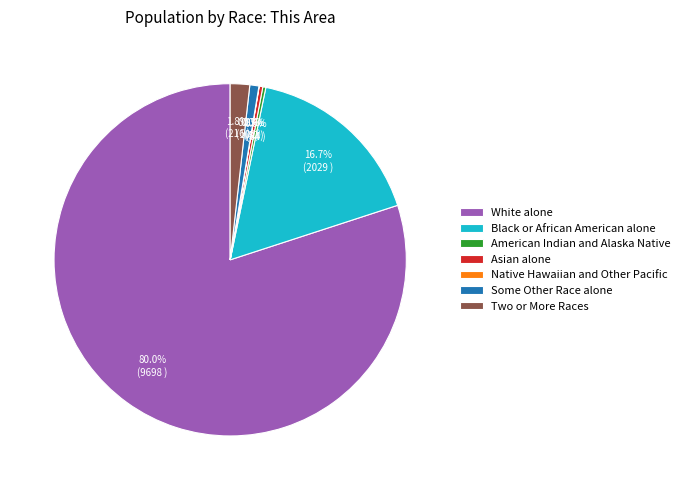

Which category has the biggest portion of the pie?

White alone